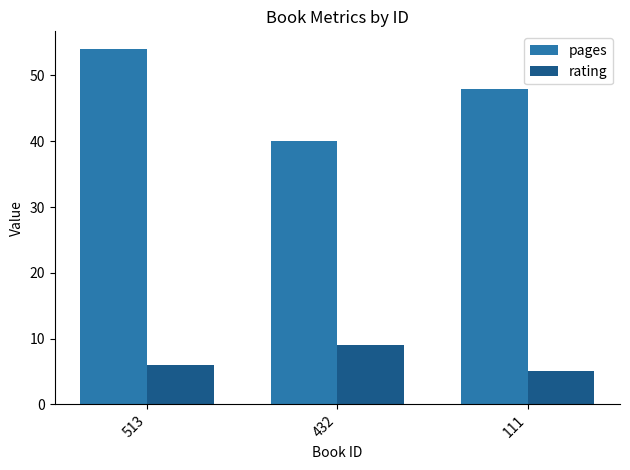

Reading left to right, what are all the values shown in this chart?

pages: 54	40	48
rating: 6	9	5